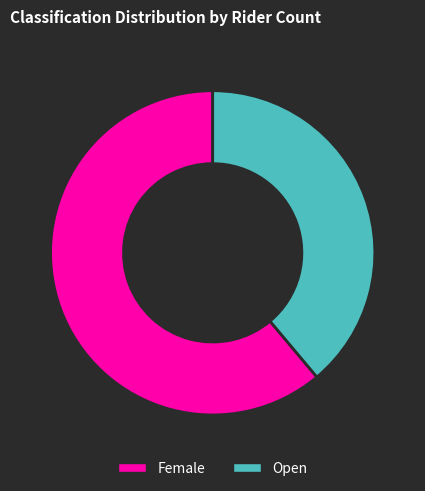

What is the largest slice in the pie chart?

Female